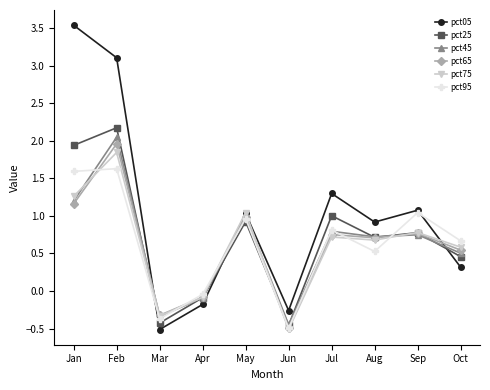

How many data points in pct25 are above 0?

7